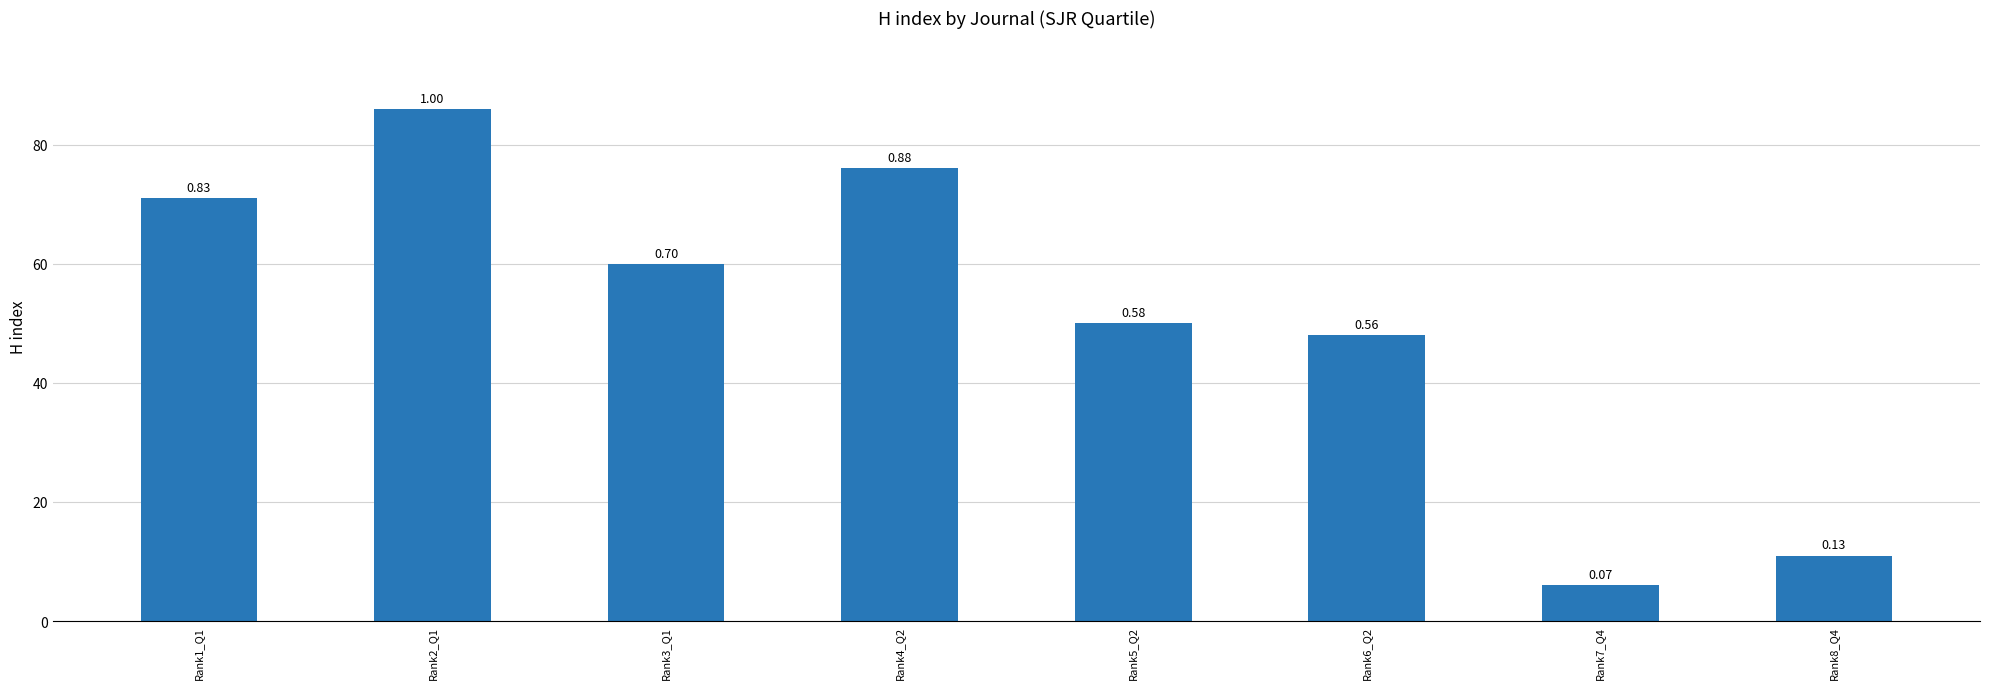

Are the bars horizontal?

No